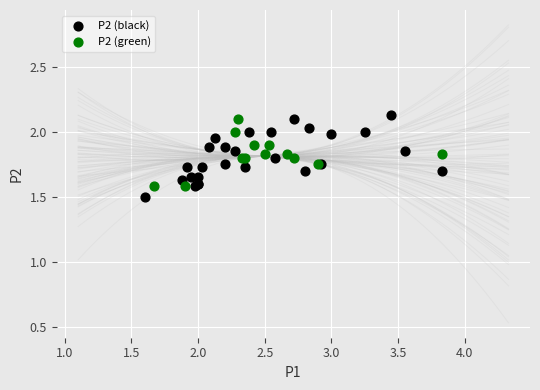

Which series reaches the minimum Y coordinate?

P2 (black)